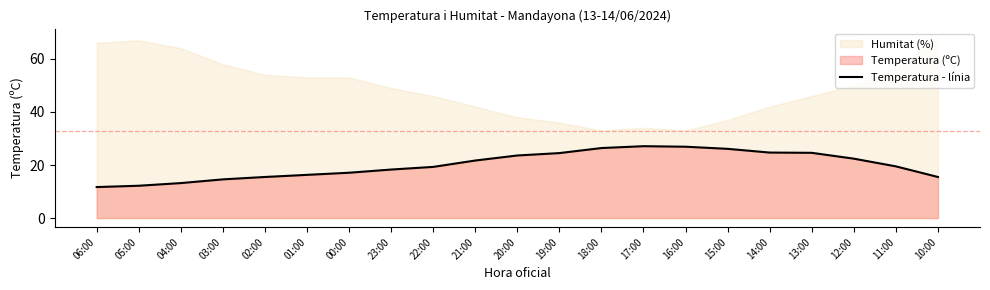

Between 15:00 and 18:00, which is larger?

18:00